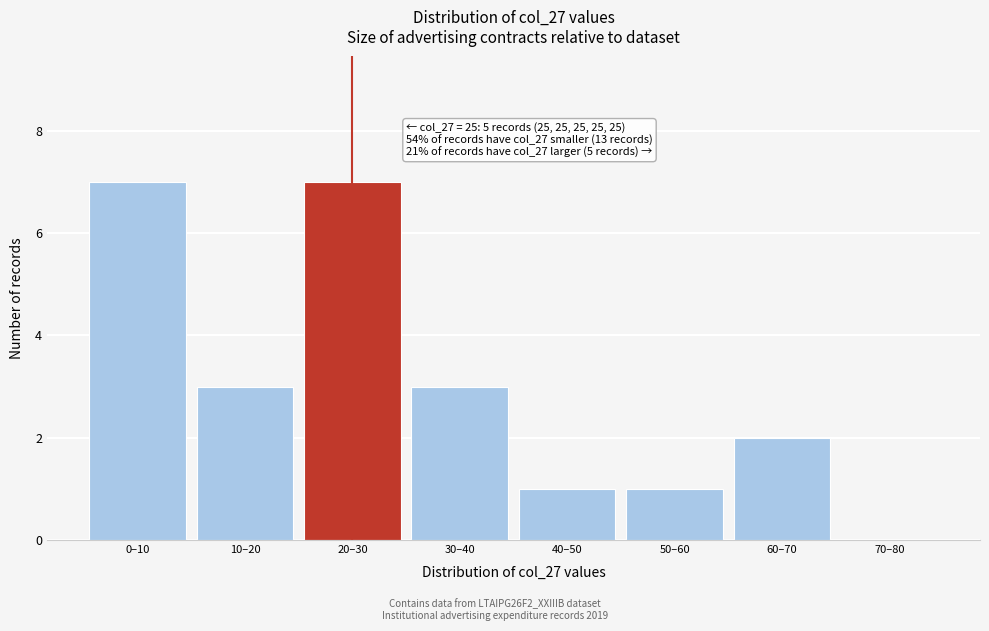

Reading right to left, list all the values displayed in this chart.

70–80=0	60–70=2	50–60=1	40–50=1	30–40=3	20–30=7	10–20=3	0–10=7